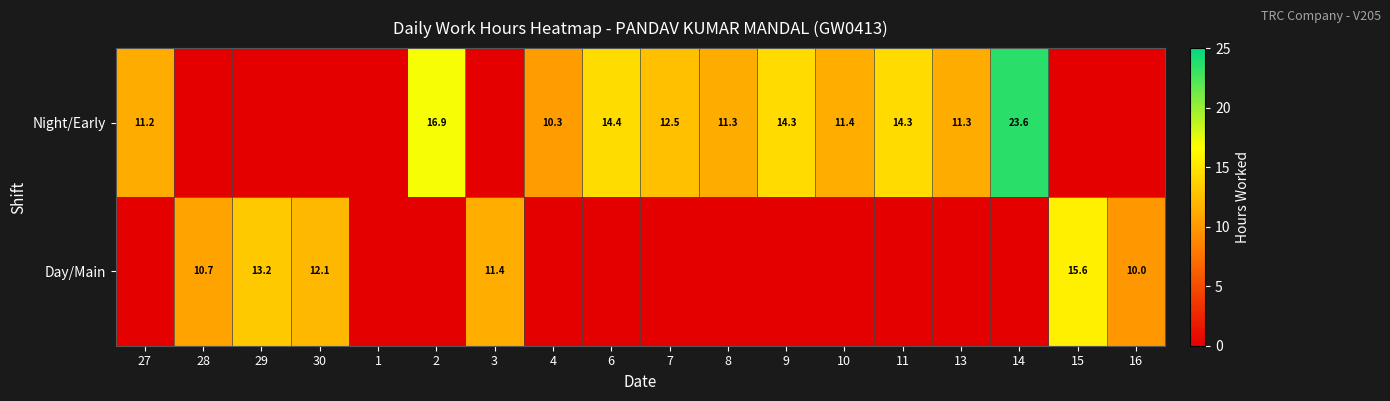

True or false: Night/Early has a value of 5.8 at 8.

False